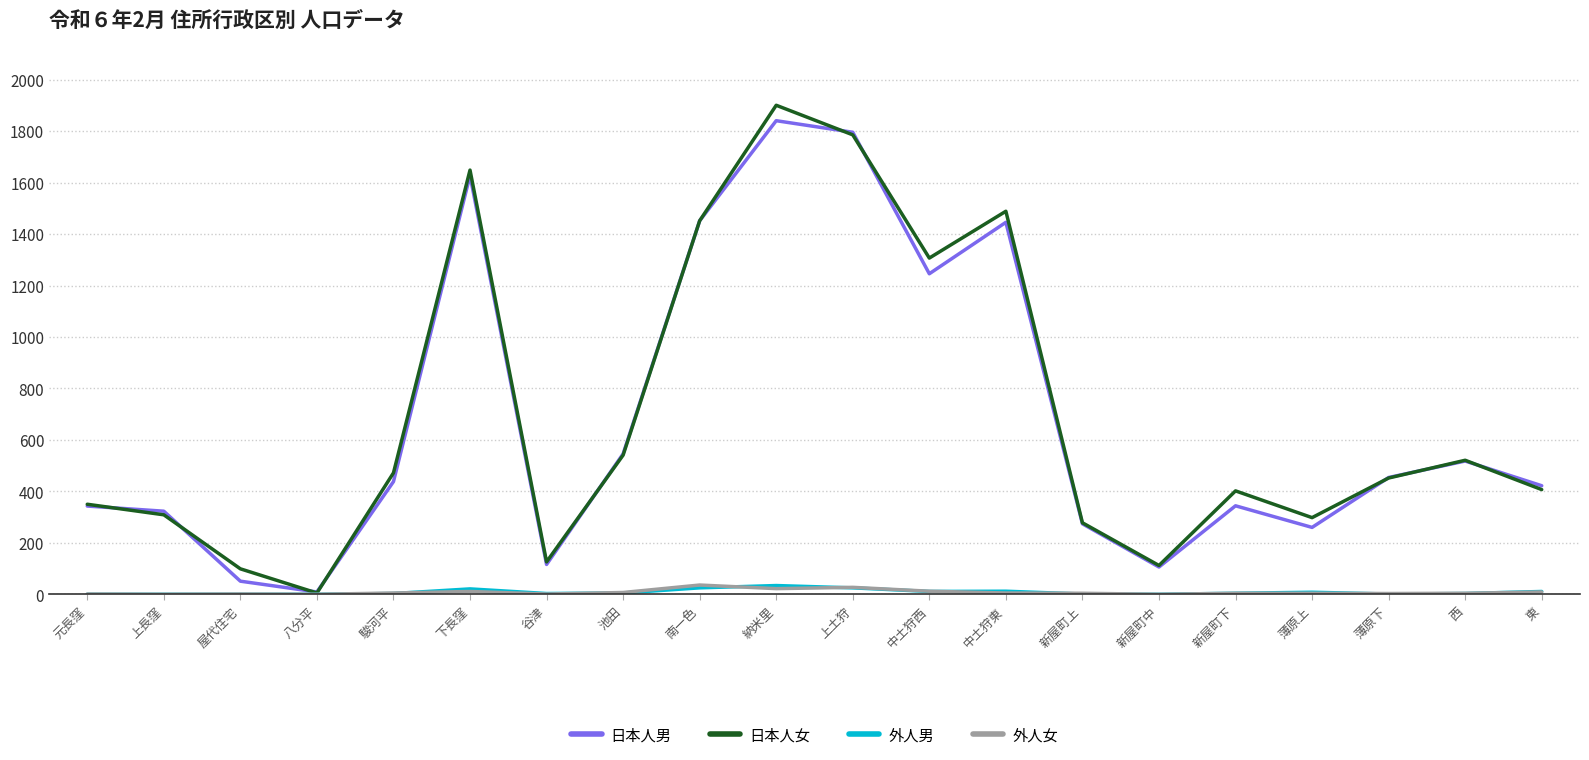

Which series has the largest range (max minus min)?

日本人女